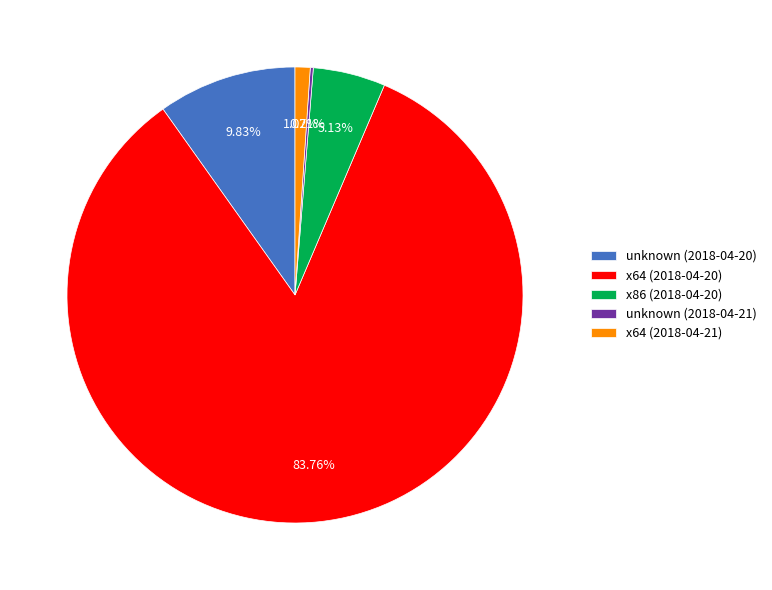

Does any single category account for the majority?

Yes